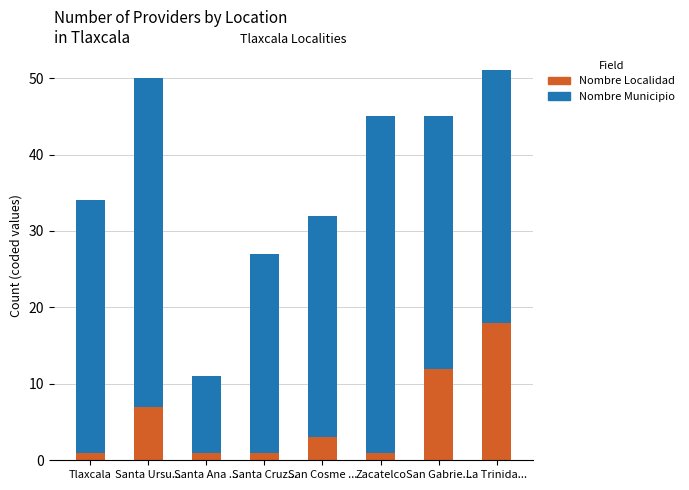

At which label is Nombre Localidad closest to 9?

Santa Ursu...